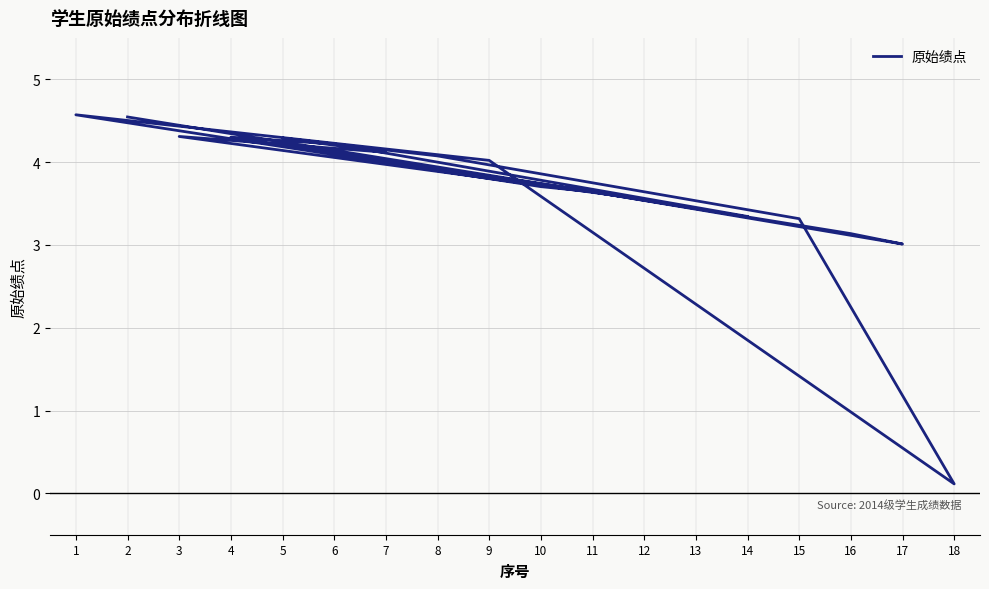

True or false: the data shows 1.9 at 9.

False